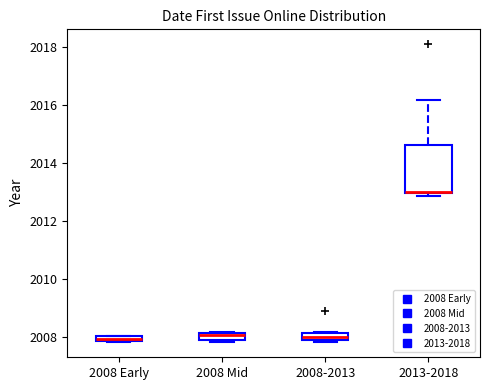

Which box is the tallest, from its lower edge to its upper edge?

2013-2018